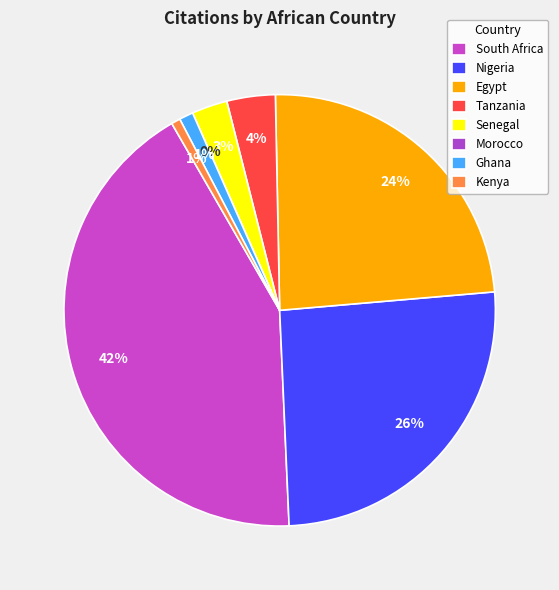

What is the smallest slice in the pie chart?

Morocco